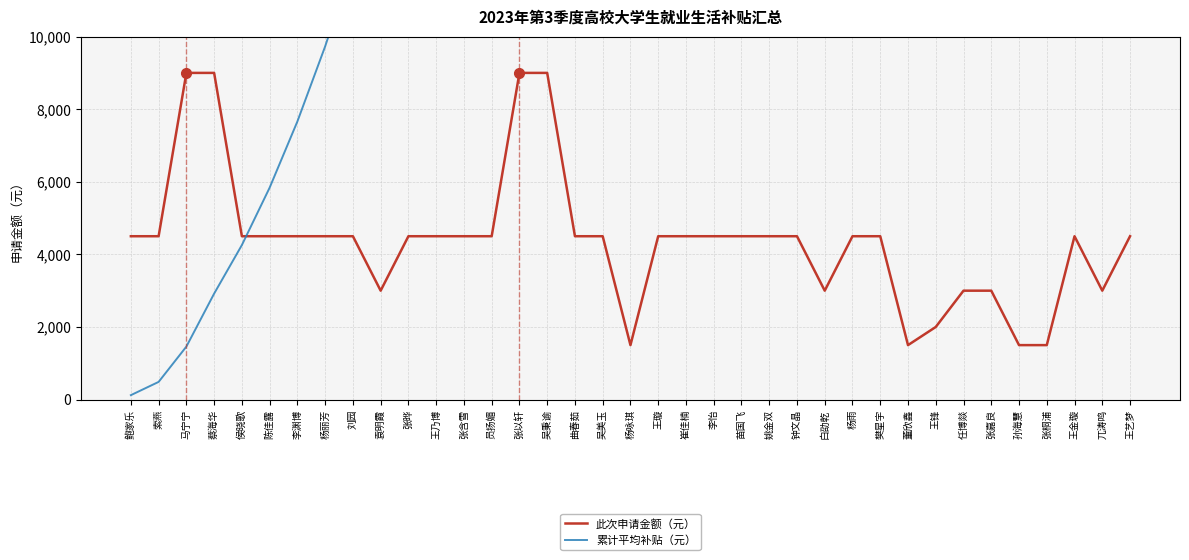

Between 张以轩 and 张嘉良, which series saw the biggest shift?

累计平均补贴（元）